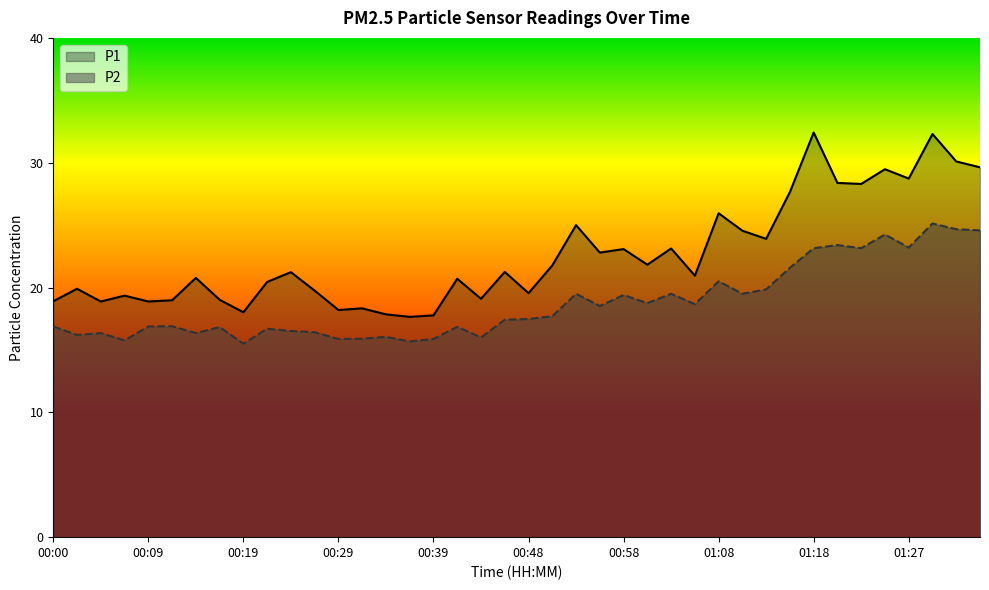

Which series changed the most between 00:58 and 01:15?

P1